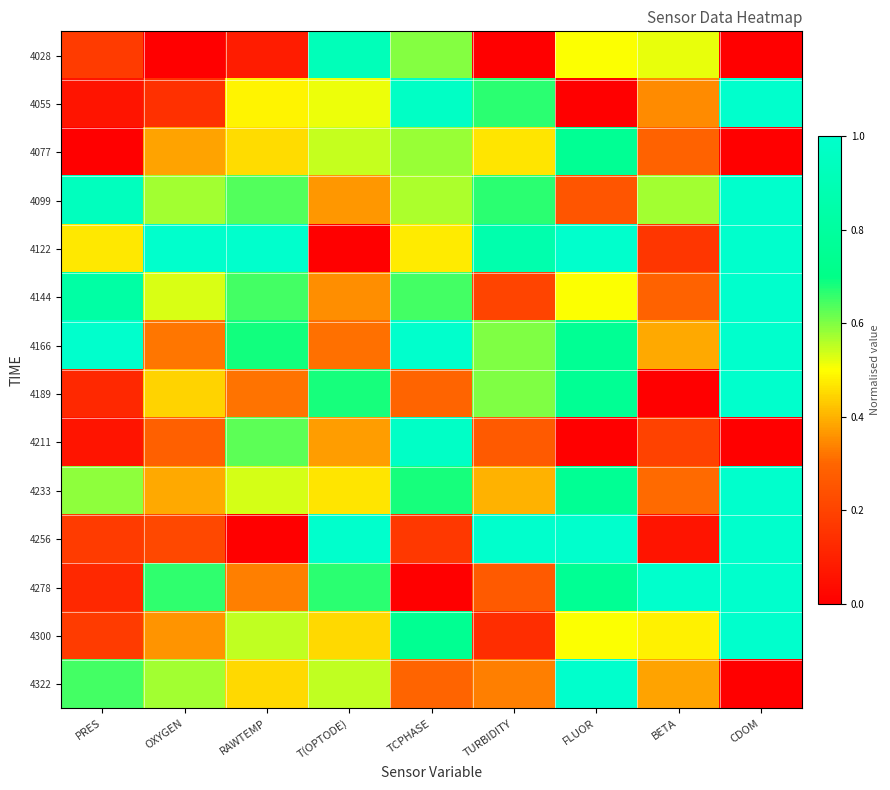

Reading left to right, transcribe all the data shown in this chart.

4028: PRES=0.2	OXYGEN=0.0	RAWTEMP=0.1	T(OPTODE)=0.9	TCPHASE=0.6	TURBIDITY=0.0	FLUOR=0.5	BETA=0.5	CDOM=0.0
4055: PRES=0.1	OXYGEN=0.1	RAWTEMP=0.5	T(OPTODE)=0.5	TCPHASE=1.0	TURBIDITY=0.7	FLUOR=0.0	BETA=0.4	CDOM=1.0
4077: PRES=0.0	OXYGEN=0.4	RAWTEMP=0.5	T(OPTODE)=0.5	TCPHASE=0.6	TURBIDITY=0.5	FLUOR=0.8	BETA=0.3	CDOM=0.0
4099: PRES=0.9	OXYGEN=0.6	RAWTEMP=0.6	T(OPTODE)=0.4	TCPHASE=0.6	TURBIDITY=0.7	FLUOR=0.2	BETA=0.6	CDOM=1.0
4122: PRES=0.5	OXYGEN=1.0	RAWTEMP=1.0	T(OPTODE)=0.0	TCPHASE=0.5	TURBIDITY=0.9	FLUOR=1.0	BETA=0.2	CDOM=1.0
4144: PRES=0.8	OXYGEN=0.5	RAWTEMP=0.6	T(OPTODE)=0.4	TCPHASE=0.6	TURBIDITY=0.2	FLUOR=0.5	BETA=0.3	CDOM=1.0
4166: PRES=1.0	OXYGEN=0.3	RAWTEMP=0.7	T(OPTODE)=0.3	TCPHASE=1.0	TURBIDITY=0.6	FLUOR=0.8	BETA=0.4	CDOM=1.0
4189: PRES=0.1	OXYGEN=0.4	RAWTEMP=0.3	T(OPTODE)=0.7	TCPHASE=0.3	TURBIDITY=0.6	FLUOR=0.8	BETA=0.0	CDOM=1.0
4211: PRES=0.1	OXYGEN=0.3	RAWTEMP=0.6	T(OPTODE)=0.4	TCPHASE=1.0	TURBIDITY=0.3	FLUOR=0.0	BETA=0.2	CDOM=0.0
4233: PRES=0.6	OXYGEN=0.4	RAWTEMP=0.5	T(OPTODE)=0.5	TCPHASE=0.7	TURBIDITY=0.4	FLUOR=0.8	BETA=0.3	CDOM=1.0
4256: PRES=0.2	OXYGEN=0.2	RAWTEMP=0.0	T(OPTODE)=1.0	TCPHASE=0.2	TURBIDITY=1.0	FLUOR=1.0	BETA=0.1	CDOM=1.0
4278: PRES=0.1	OXYGEN=0.7	RAWTEMP=0.3	T(OPTODE)=0.7	TCPHASE=0.0	TURBIDITY=0.3	FLUOR=0.8	BETA=1.0	CDOM=1.0
4300: PRES=0.2	OXYGEN=0.4	RAWTEMP=0.5	T(OPTODE)=0.5	TCPHASE=0.7	TURBIDITY=0.1	FLUOR=0.5	BETA=0.5	CDOM=1.0
4322: PRES=0.6	OXYGEN=0.6	RAWTEMP=0.5	T(OPTODE)=0.5	TCPHASE=0.3	TURBIDITY=0.3	FLUOR=1.0	BETA=0.4	CDOM=0.0